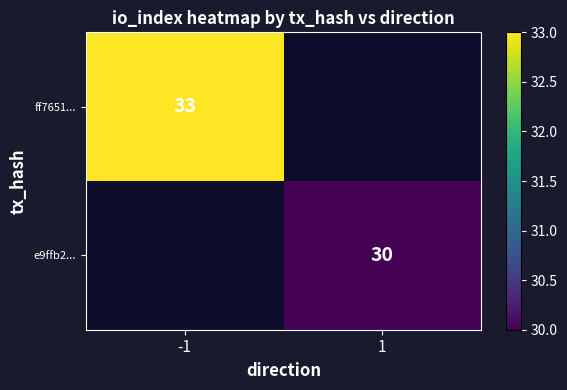

Which category has the highest value across all series?

-1